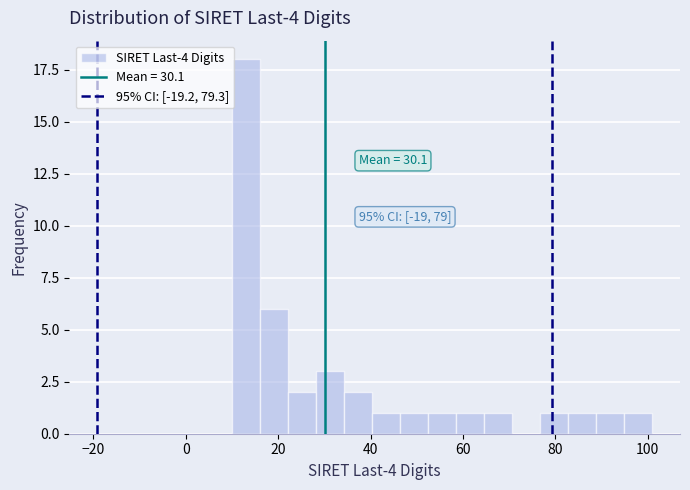

Read against the x-axis, roughly where is the centre of the tallest bar?

14